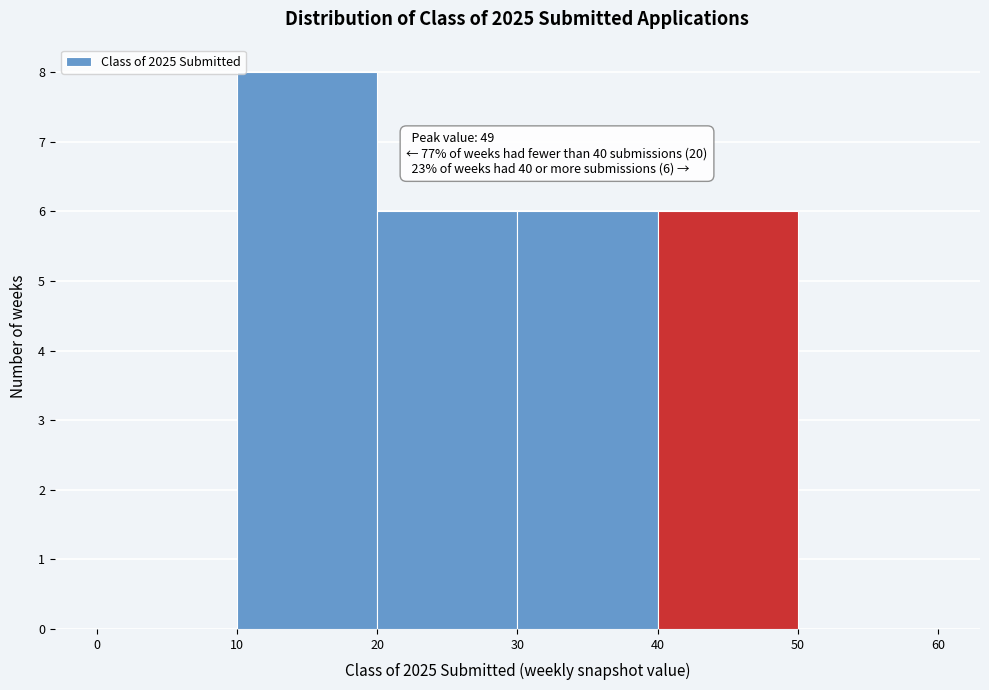

Over which range of the x-axis is the bar tallest?

10 to 20